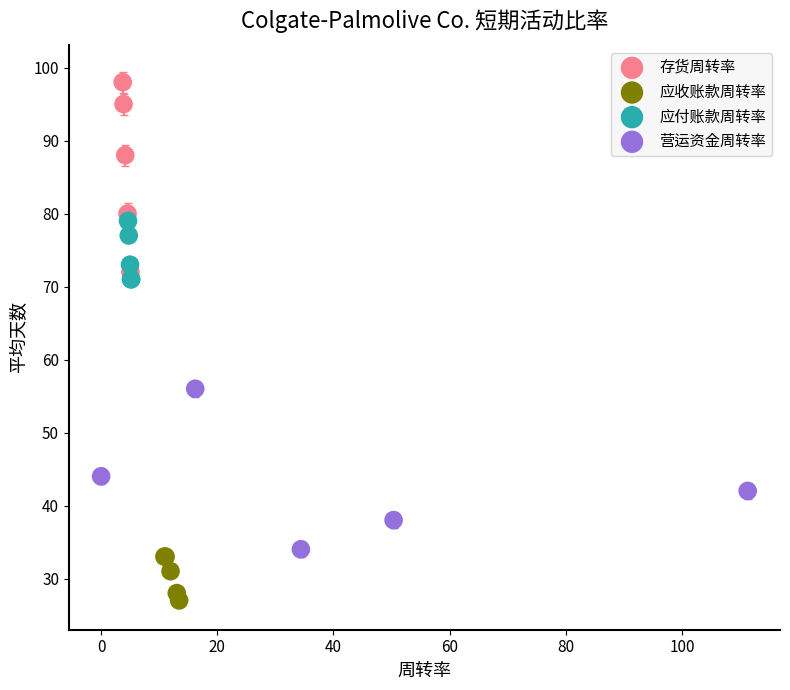

Which series contains the highest Y value?

存货周转率